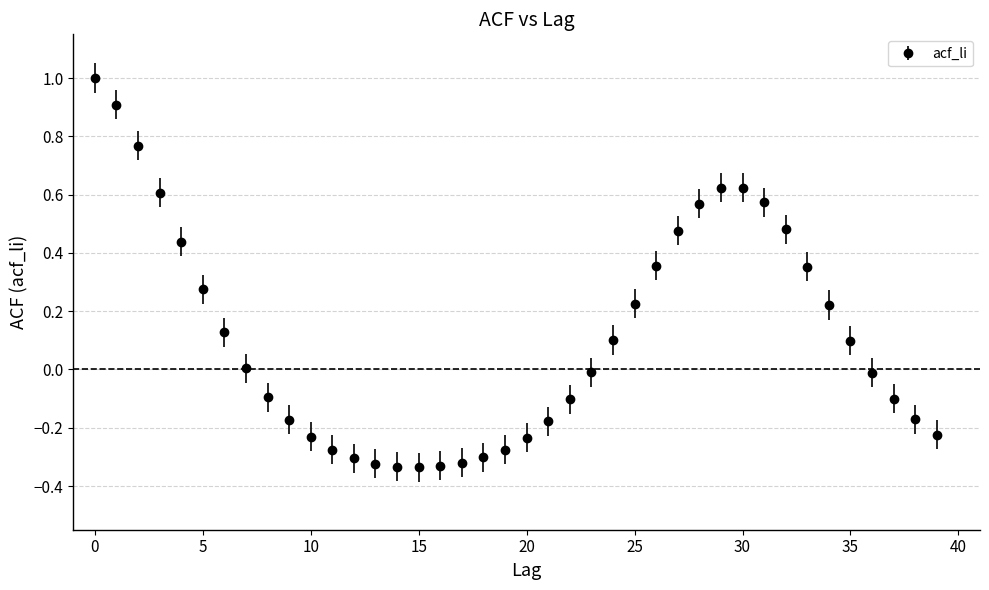

What is the difference between the second highest and second lowest values?

1.2